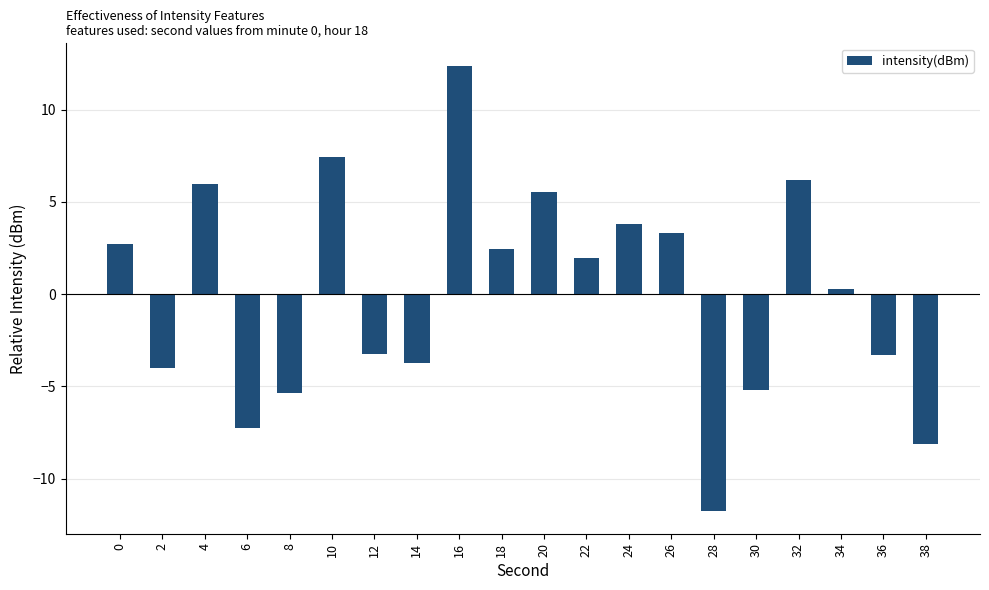

What is the difference between the maximum and minimum values?

24.2